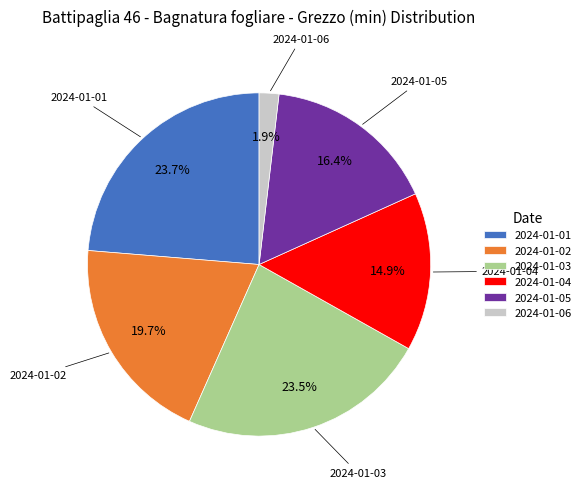

Between 2024-01-04 and 2024-01-06, which is larger?

2024-01-04